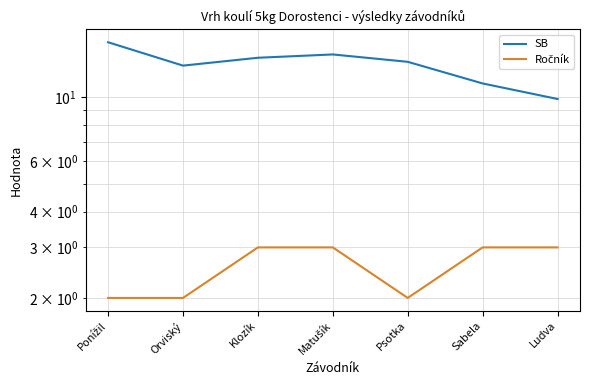

True or false: SB and Ročník intersect in this chart.

False